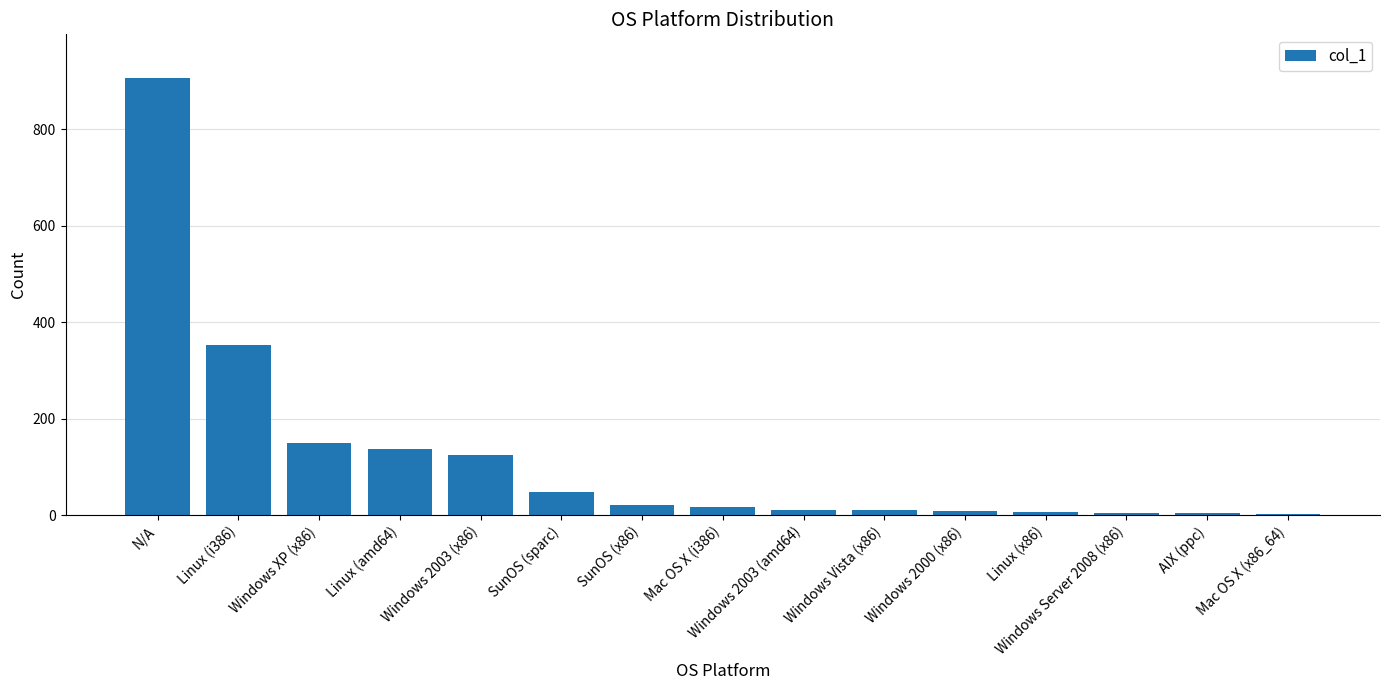

Where is the data nearest to the value 454?

Linux (i386)